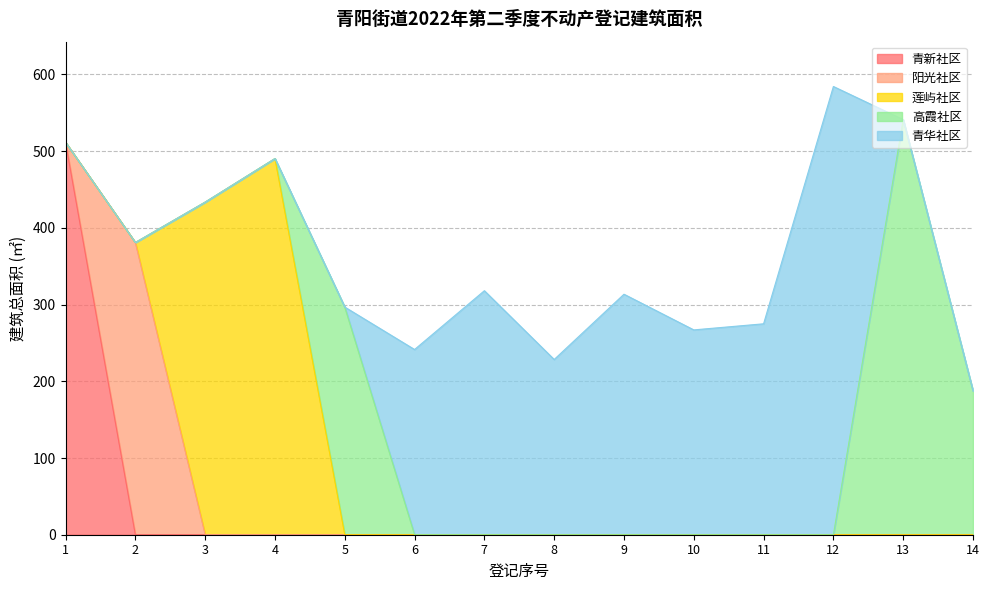

What is the difference between the values at 5 and 10?

29.8